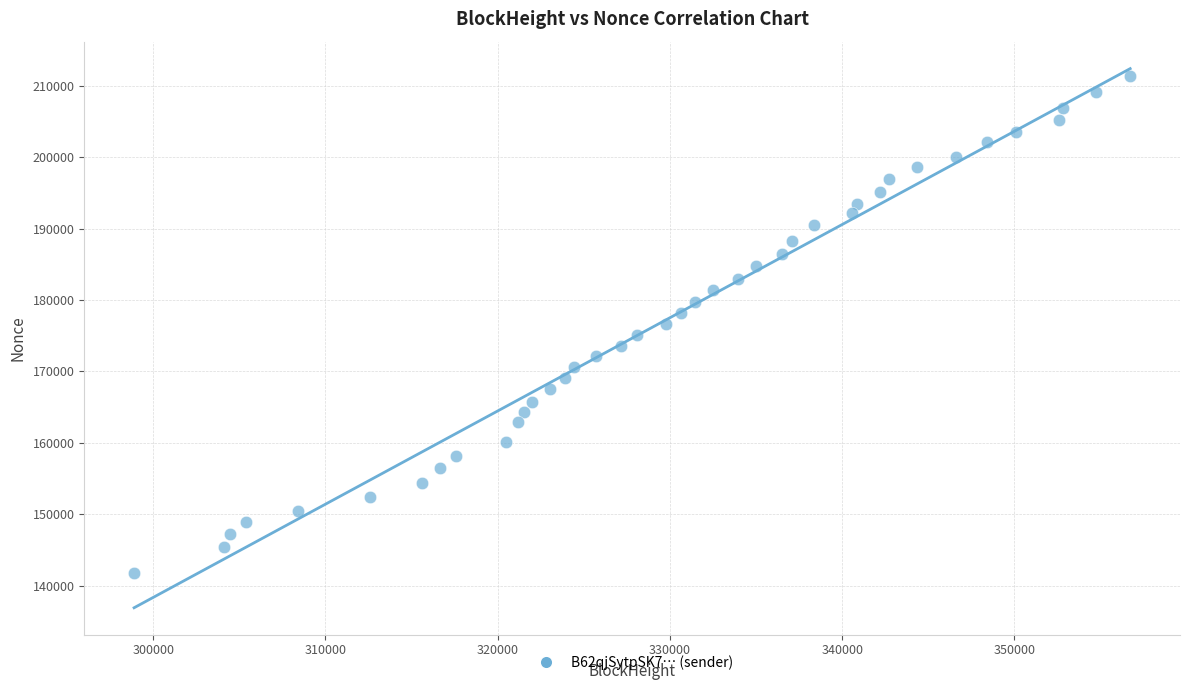

What is the range of X values (max minus min)?

57829